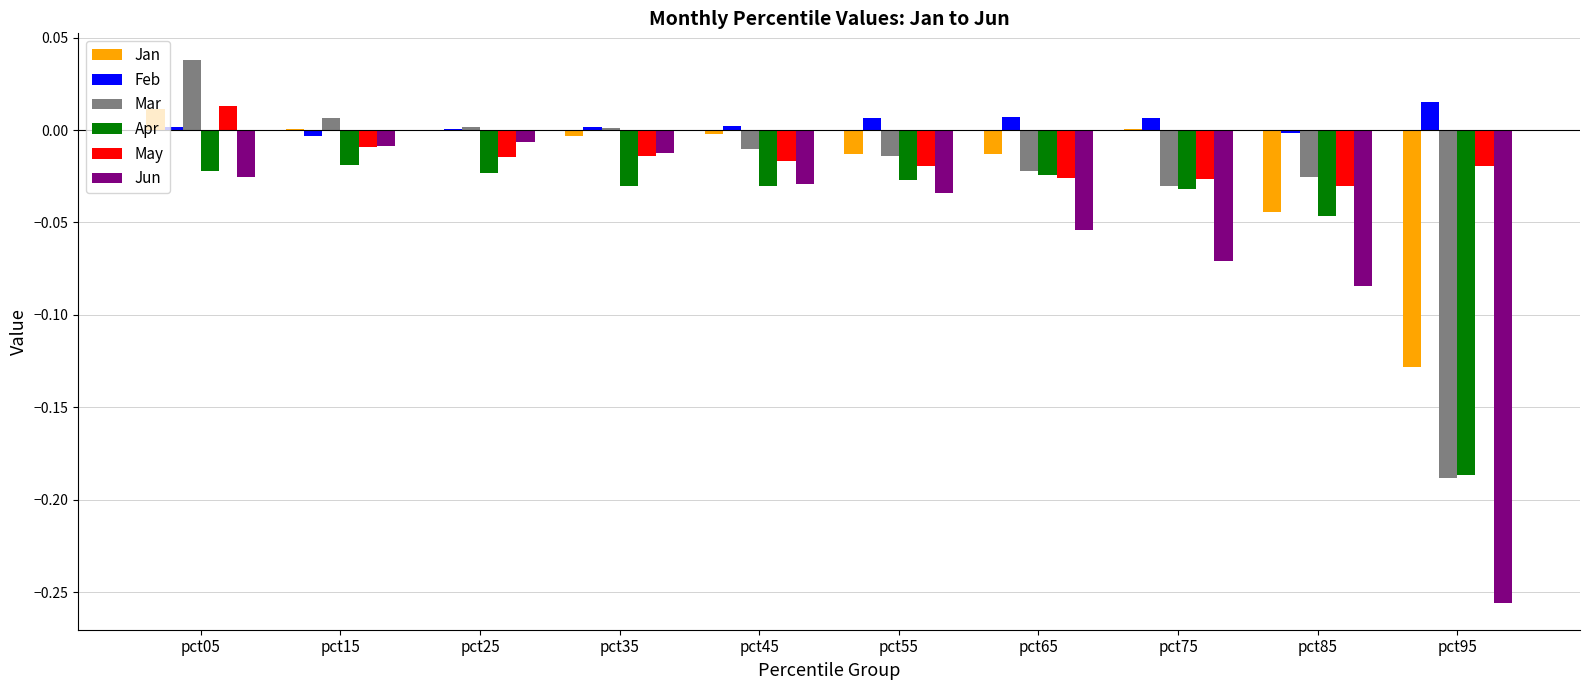

At which category is the sum across all series the highest?

pct05